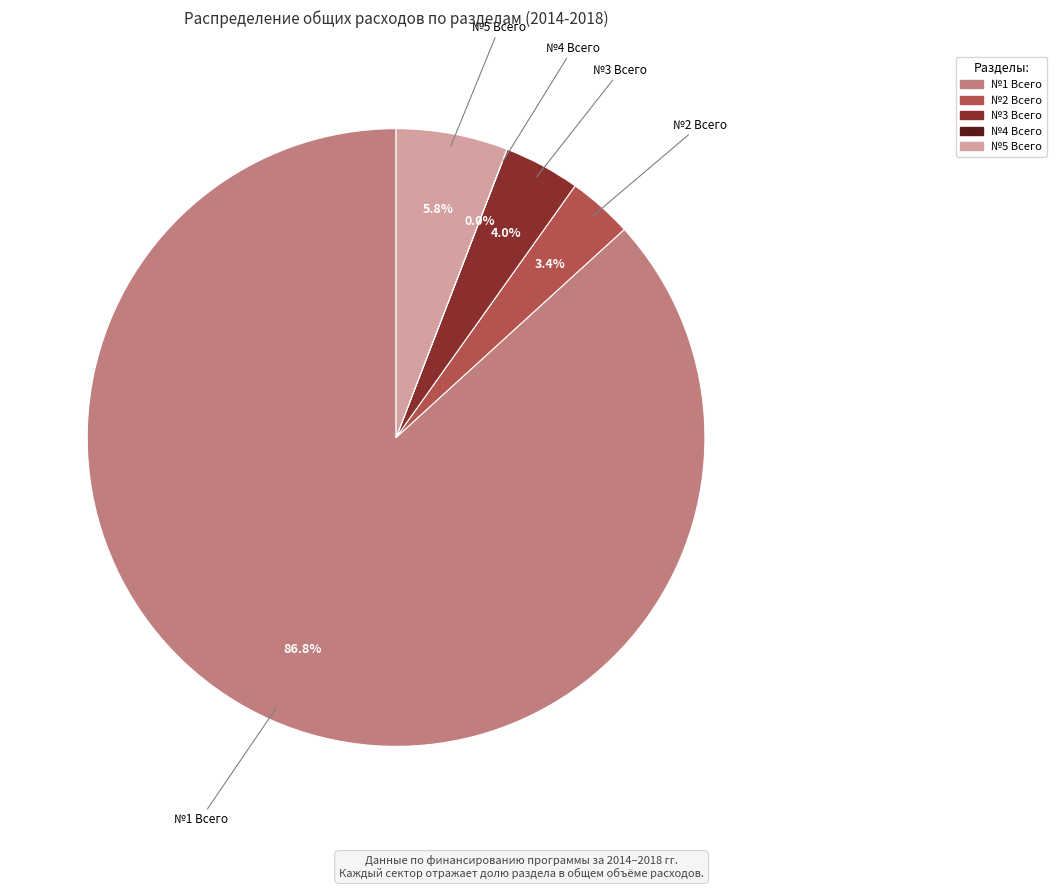

Which slice is the largest?

№1 Всего